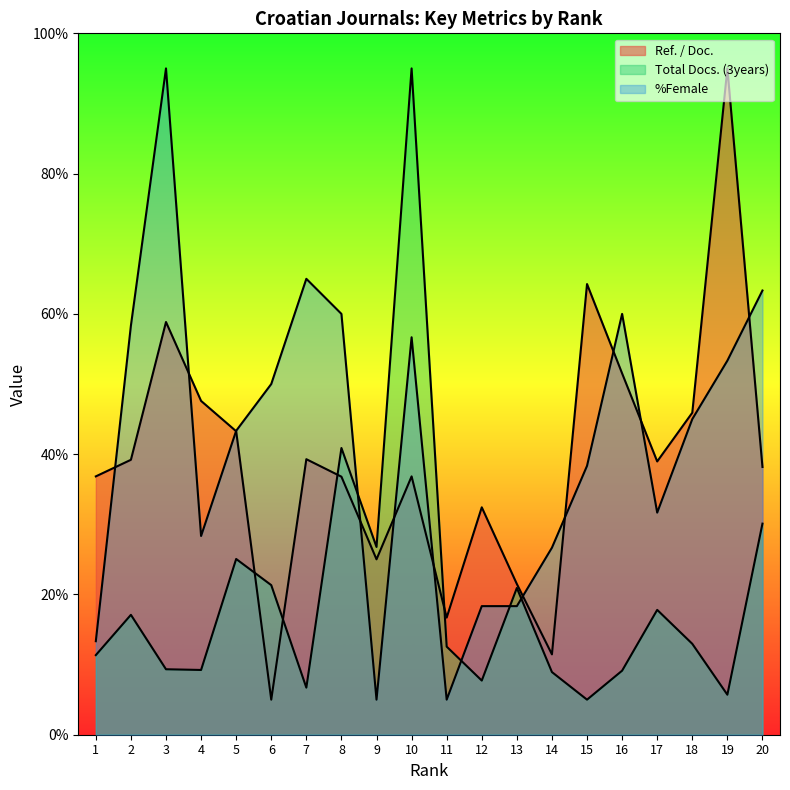

True or false: %Female has a value of 53.3 at 19.

True